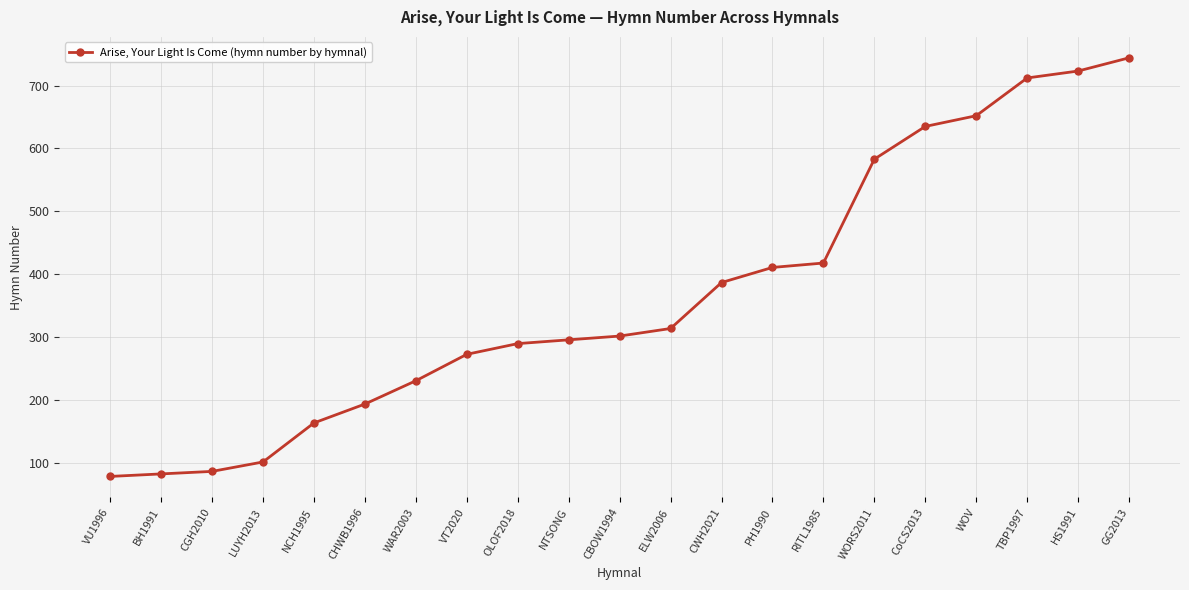

What is the ratio of the value at CWH2021 to the value at OLOF2018?

1.3